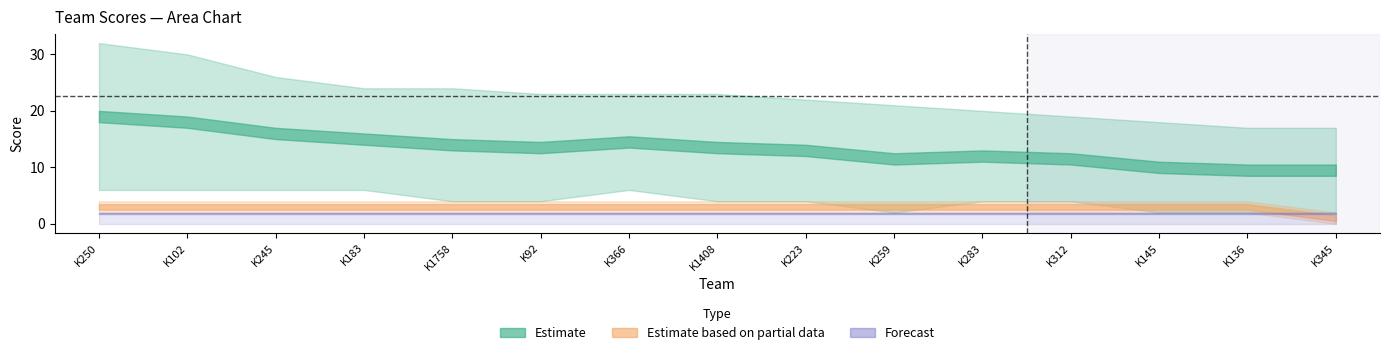

True or false: col8 has more than 1 points higher than both neighbors.

False